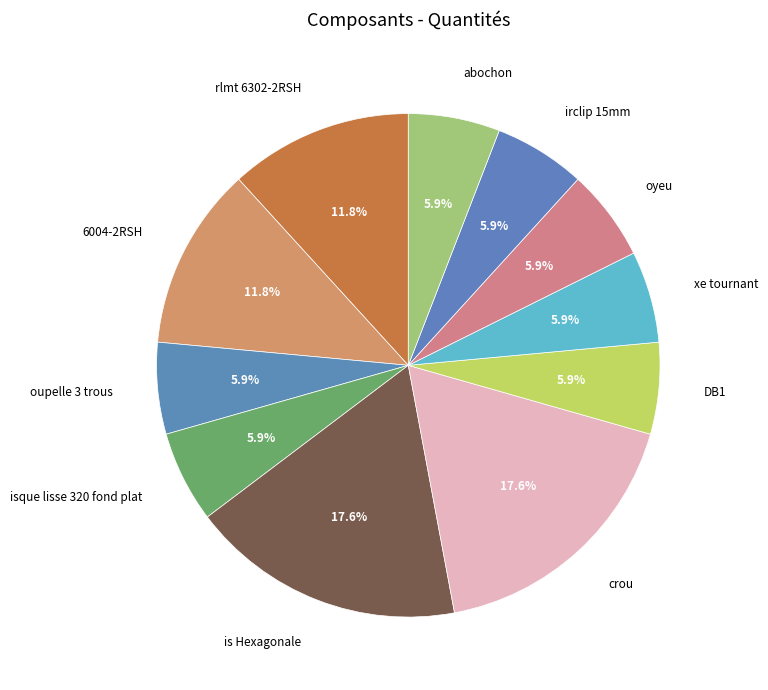

To the nearest percent, what is the average slice percentage?

9%